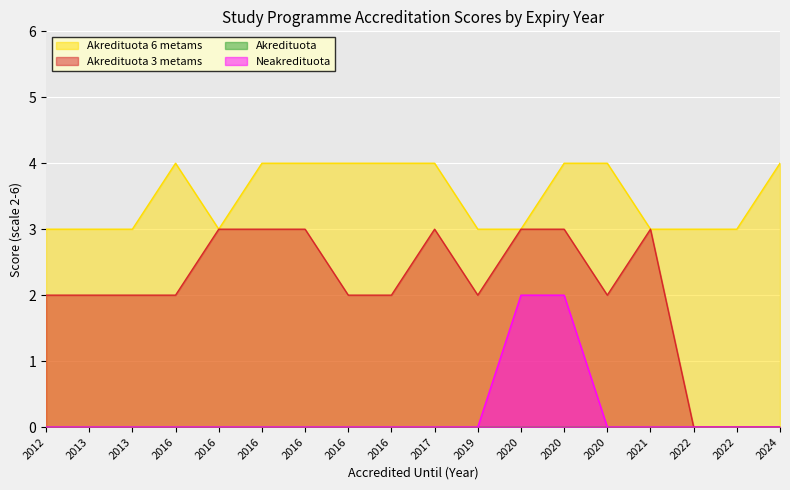

How many values in the Akredituota 3 metams series are below 2?

3